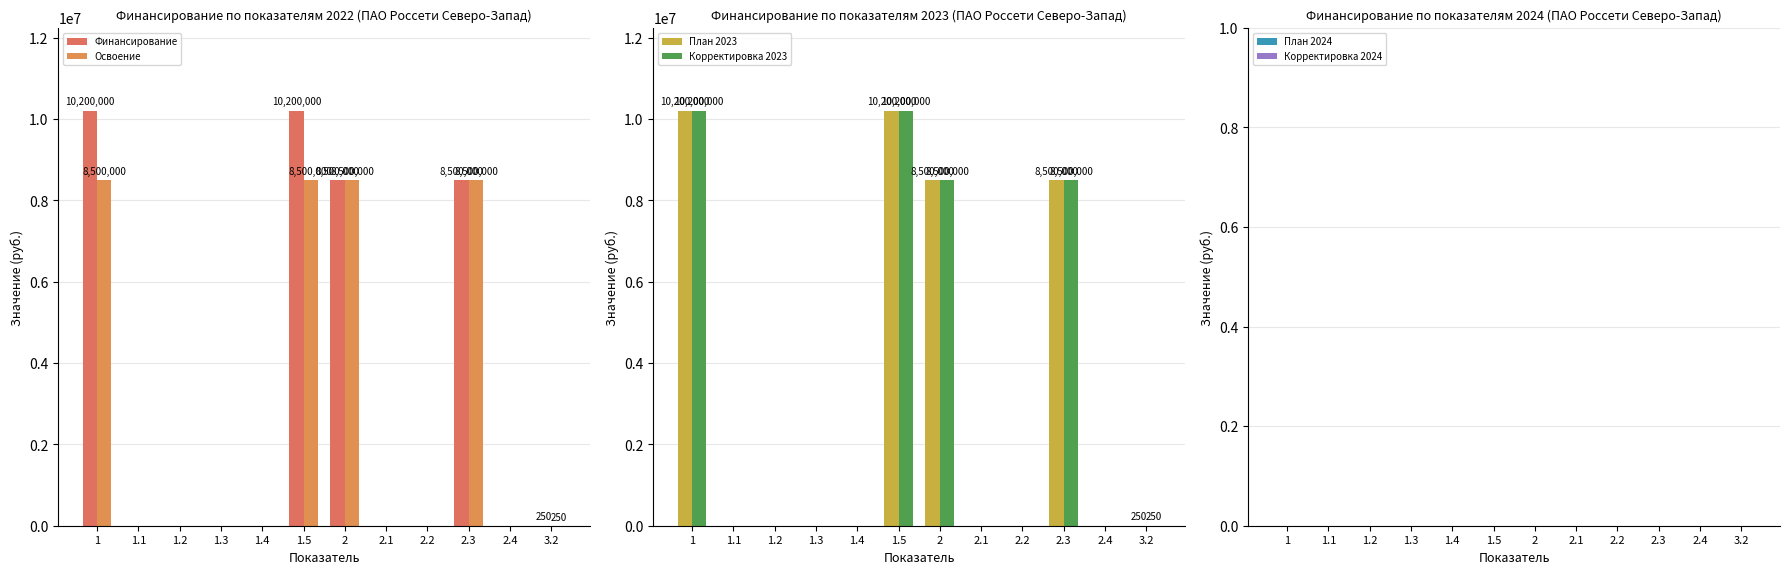

True or false: План 2023 has a value of 8500000 at 2.3.

True